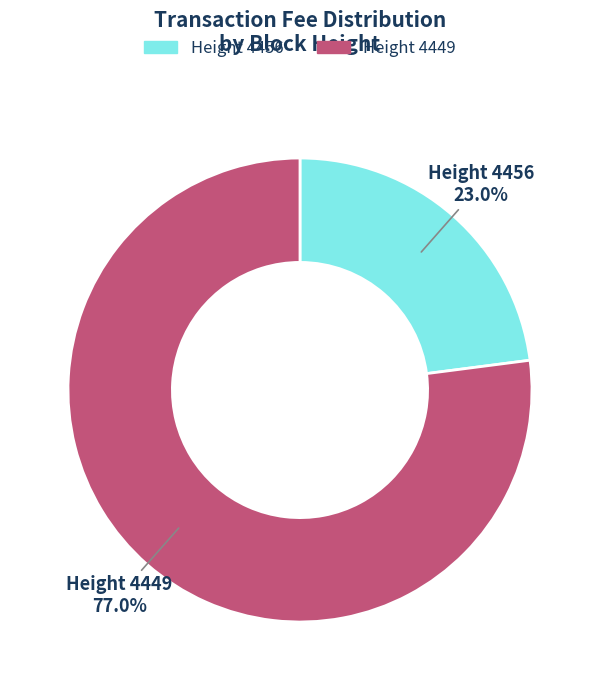

Does any single category account for the majority?

Yes